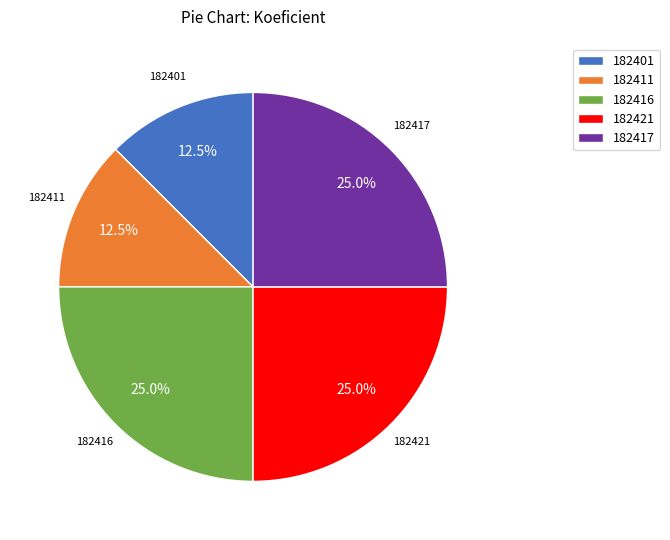

Which has a higher value, 182401 or 182416?

182416